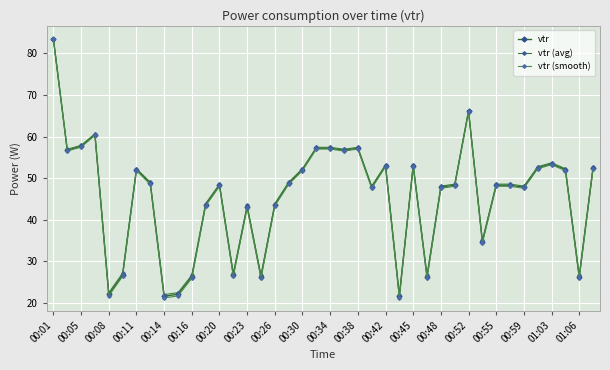

What is the average value of the vtr series?

45.4